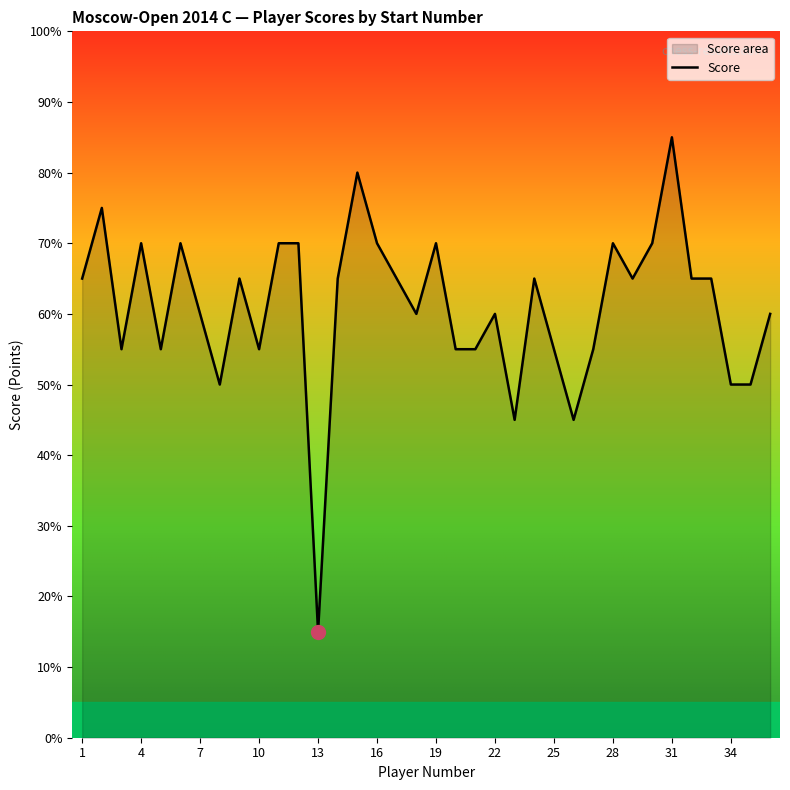

What is the difference between the second highest and second lowest values?

3.5